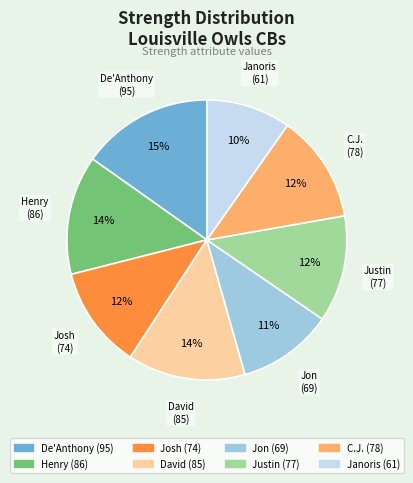

Combined, do Janoris and Jon account for over 50%?

No